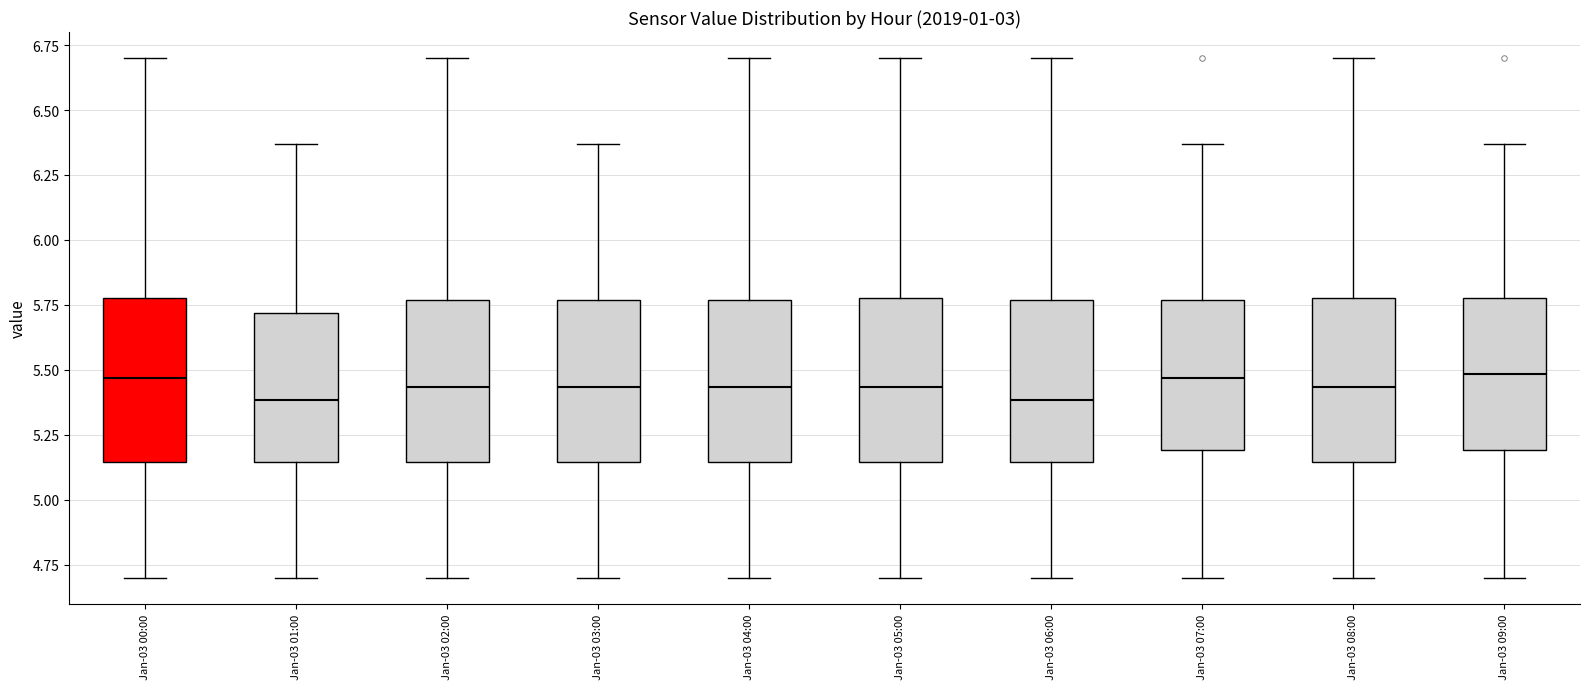

Reading left to right, read every box against the y-axis: the position of its median line, the range the box covers, and the ends of its whiskers. The values are not printed on the chart, so give them approximately, as read against the axis.

Jan-03 00:00: median 5.45, box 5.15 to 5.80, whiskers 4.70 to 6.70
Jan-03 01:00: median 5.40, box 5.15 to 5.70, whiskers 4.70 to 6.35
Jan-03 02:00: median 5.45, box 5.15 to 5.75, whiskers 4.70 to 6.70
Jan-03 03:00: median 5.45, box 5.15 to 5.75, whiskers 4.70 to 6.35
Jan-03 04:00: median 5.45, box 5.15 to 5.75, whiskers 4.70 to 6.70
Jan-03 05:00: median 5.45, box 5.15 to 5.80, whiskers 4.70 to 6.70
Jan-03 06:00: median 5.40, box 5.15 to 5.75, whiskers 4.70 to 6.70
Jan-03 07:00: median 5.45, box 5.20 to 5.75, whiskers 4.70 to 6.35
Jan-03 08:00: median 5.45, box 5.15 to 5.80, whiskers 4.70 to 6.70
Jan-03 09:00: median 5.50, box 5.20 to 5.80, whiskers 4.70 to 6.35